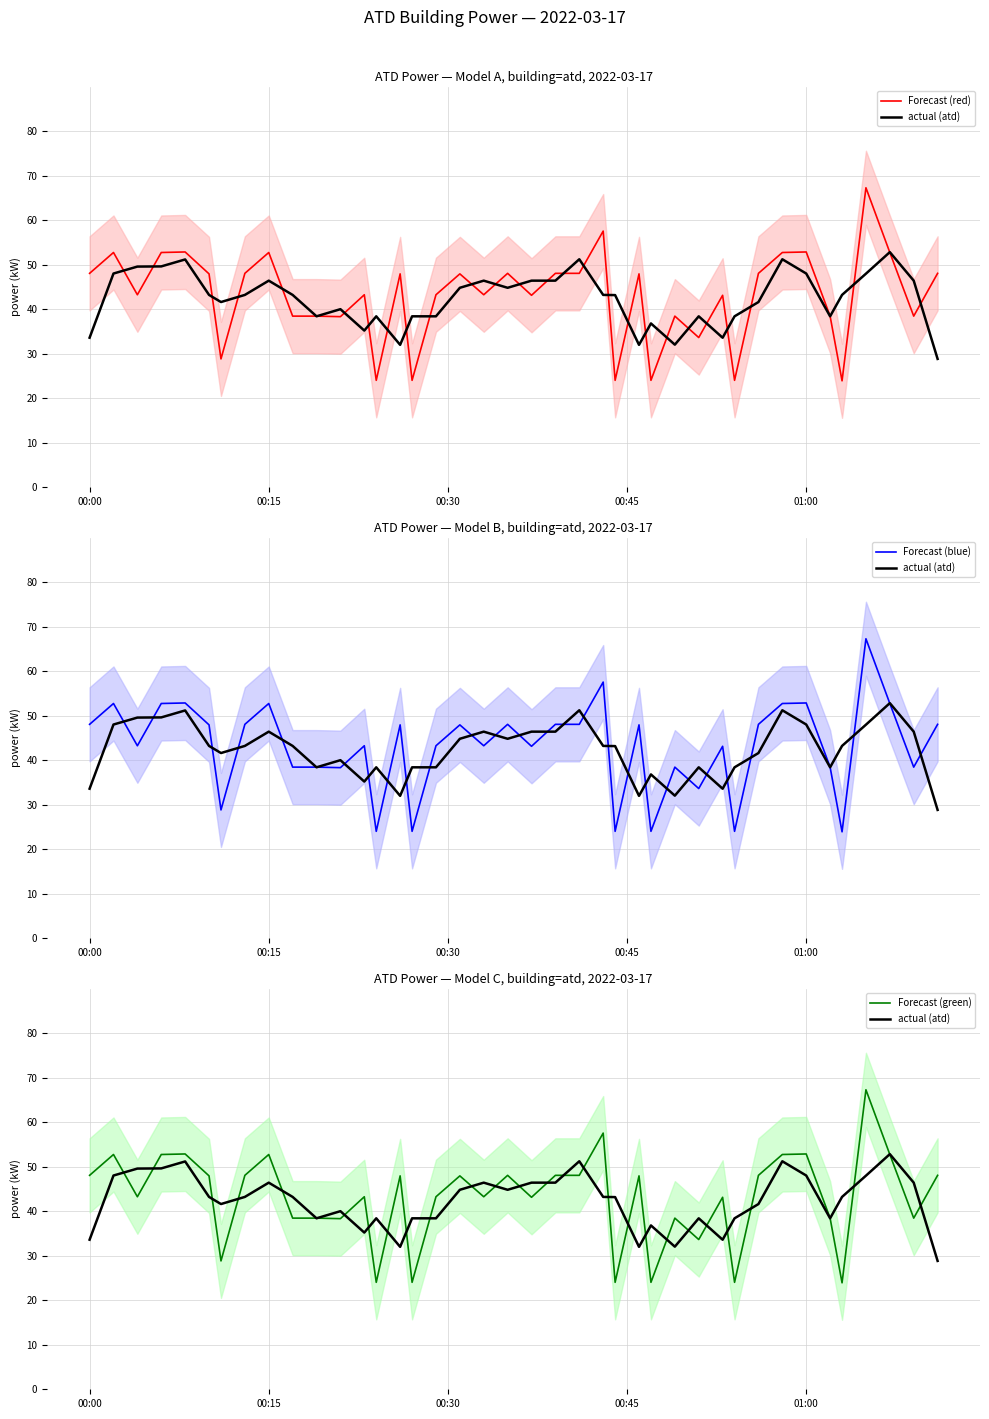

What is the minimum value for actual (atd)?

28.8